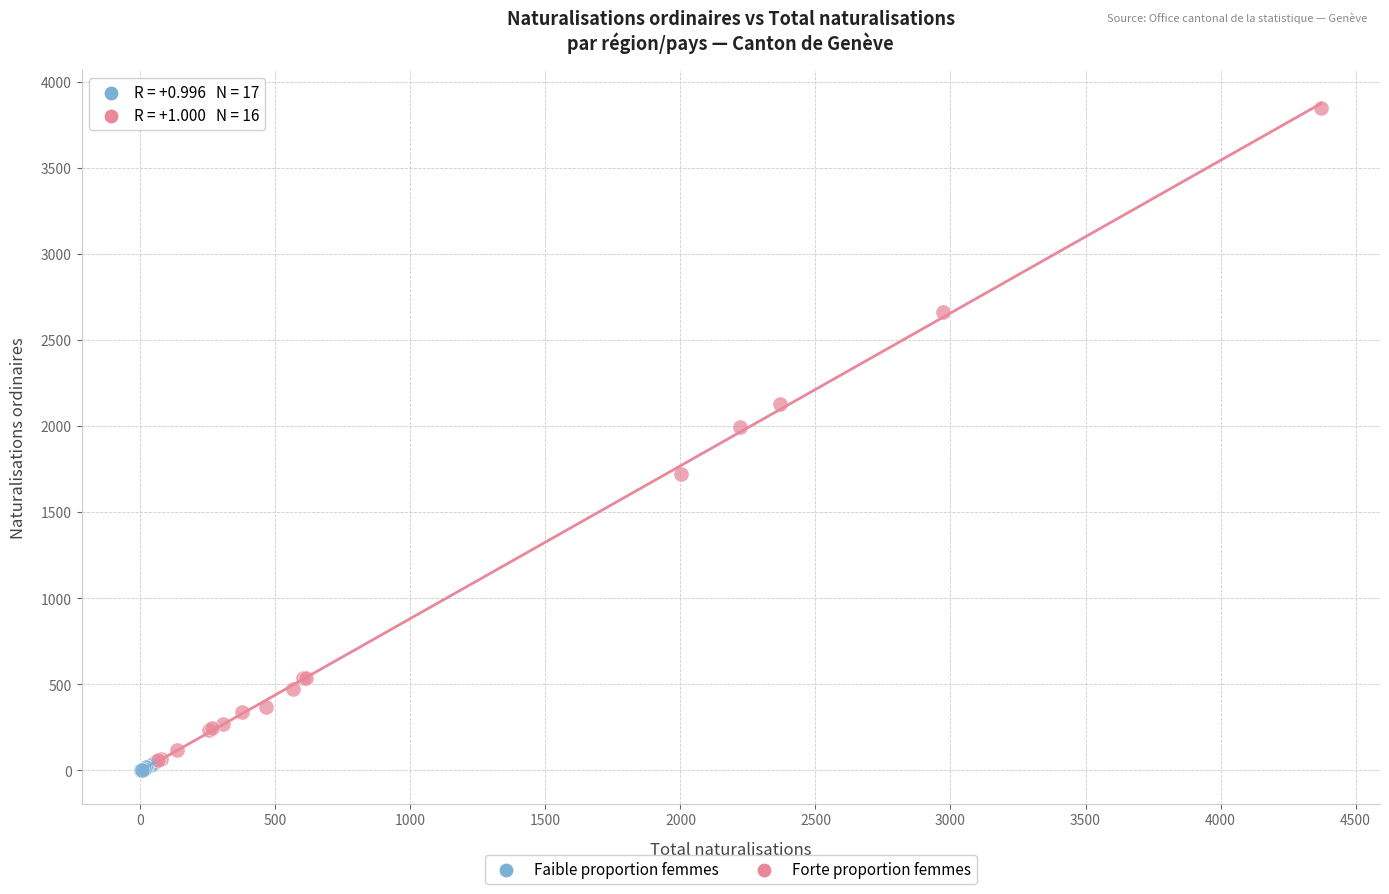

Which series has the largest Y range (max minus min)?

Forte proportion femmes